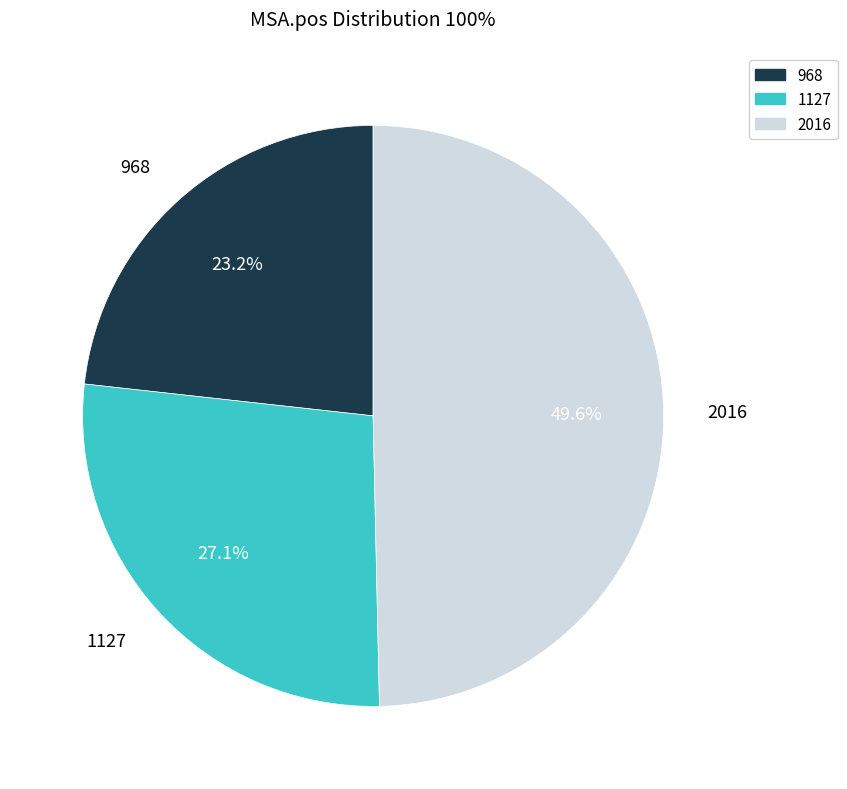

Is it true that 968 is 15% of the pie?

False